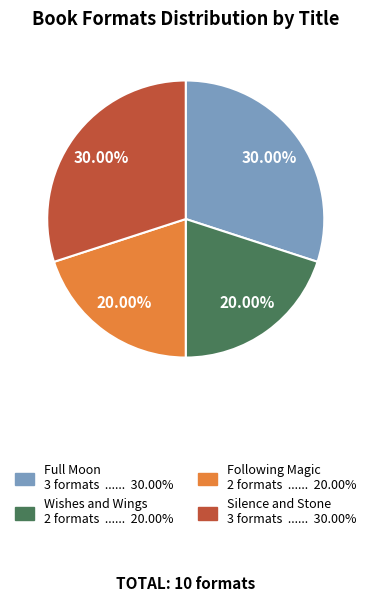

Is the sum of Wishes and Wings and Following Magic greater than half?

No